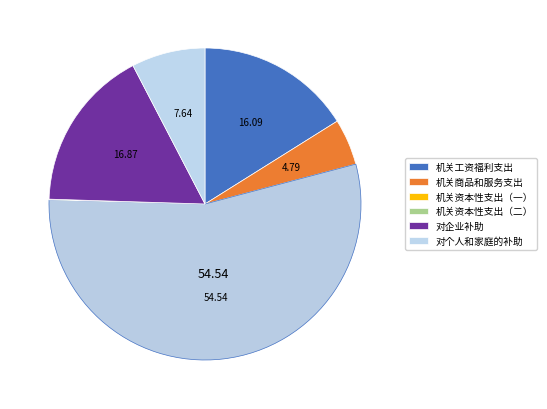

What percentage is NOT represented by 机关资本性支出（一）?

45.5%